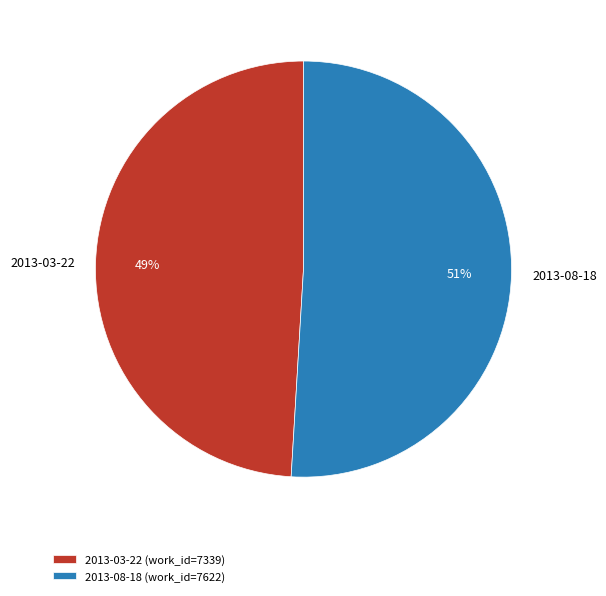

Approximately how many times larger is the value at 2013-03-22 compared to 2013-08-18?

1.0